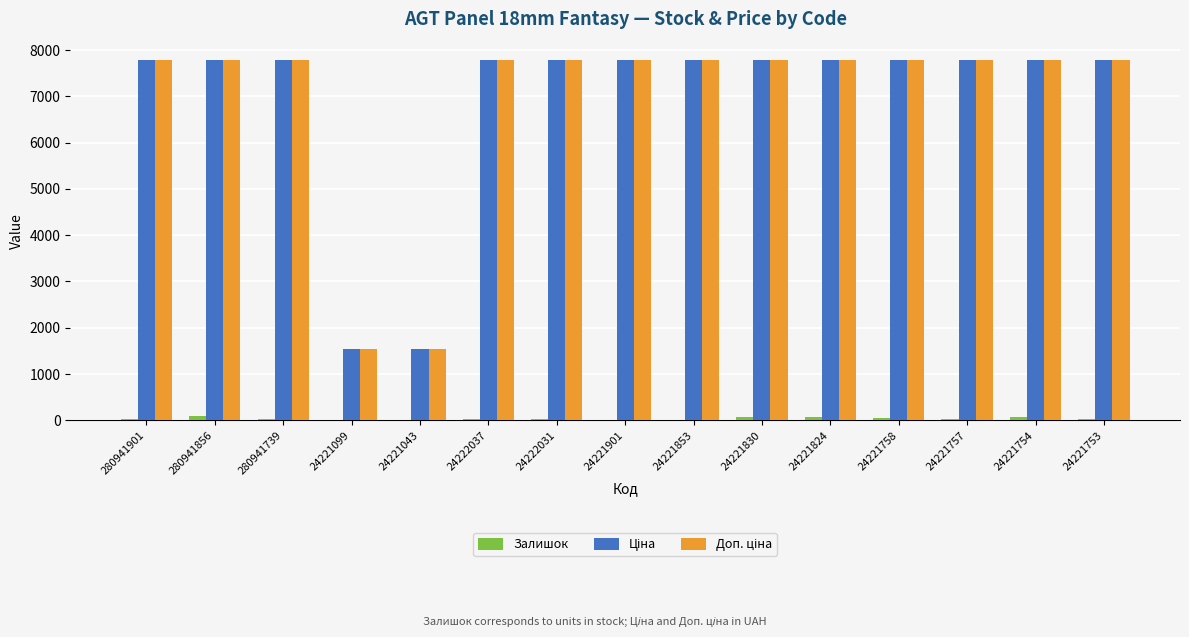

What is the sum of all Залишок values?

576.0